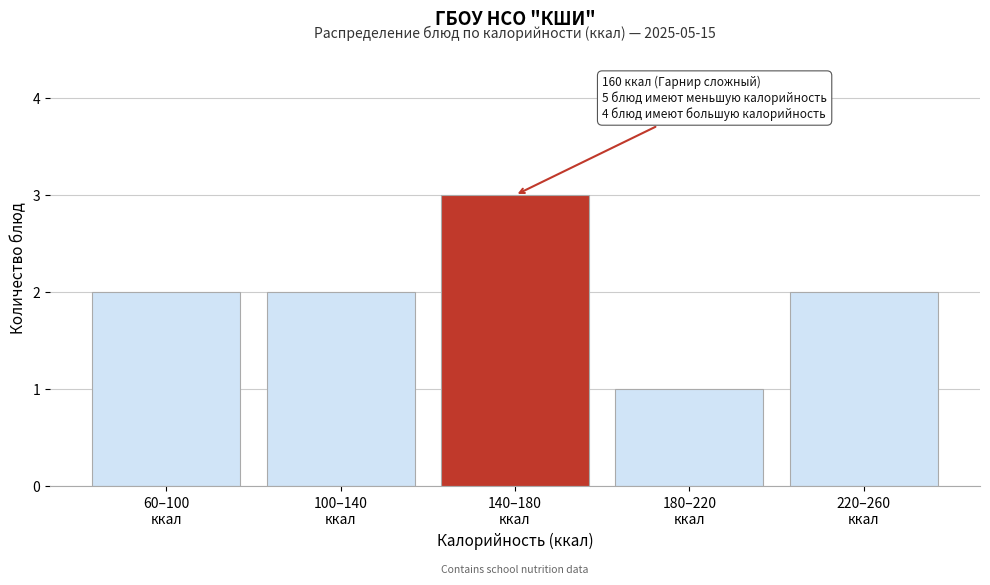

Reading left to right, extract all data points from this chart.

2	2	3	1	2